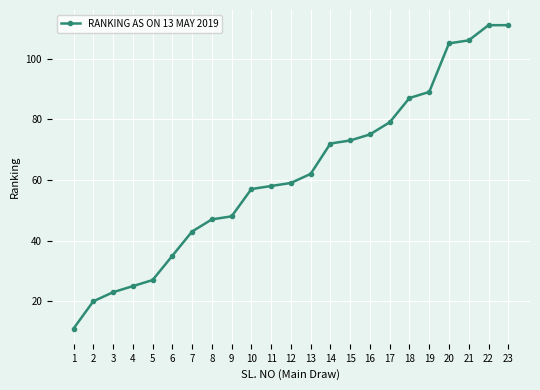

What is the difference between the maximum and second lowest values?

91